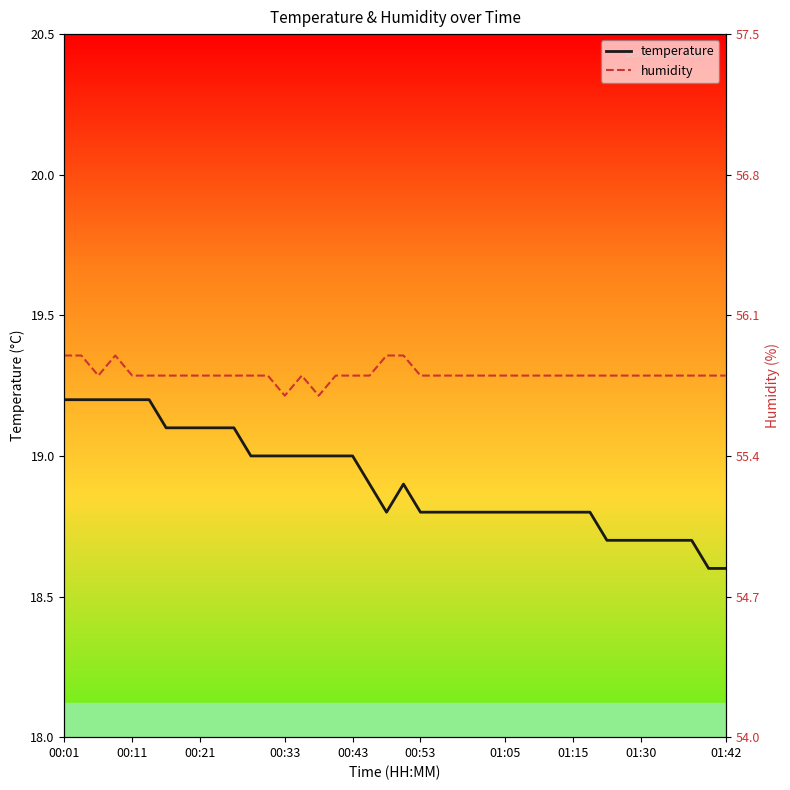

How many data points does each series have?

40